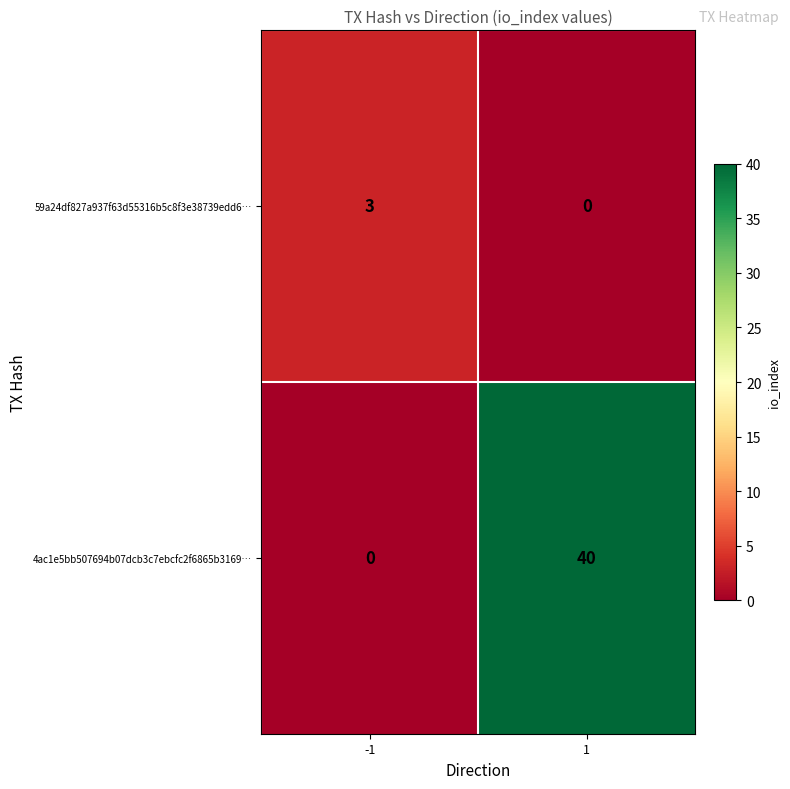

What is the maximum value shown in the chart?

40